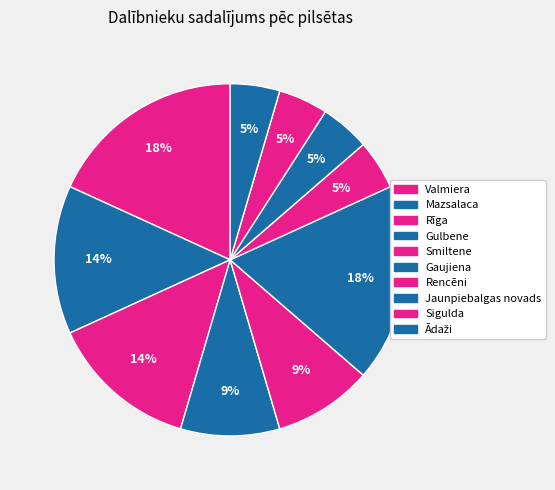

How many segments does this pie chart have?

10